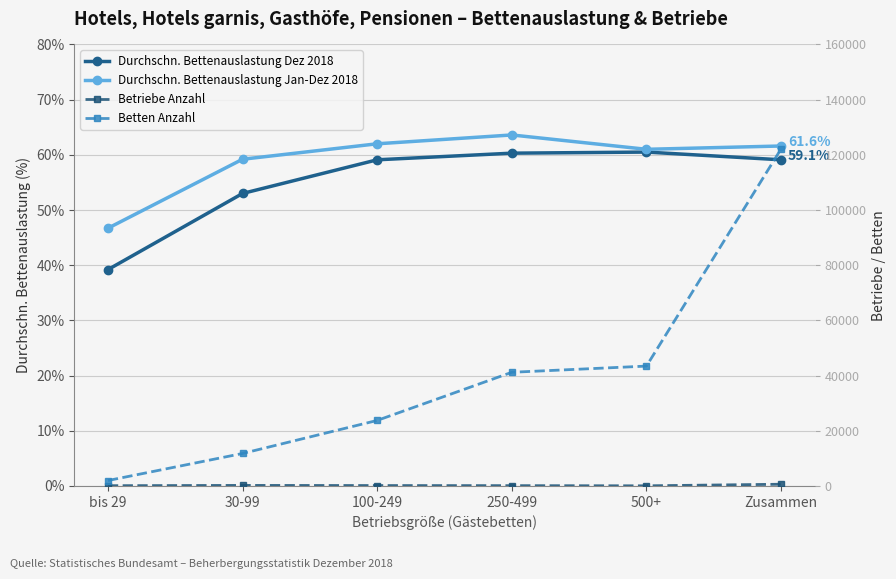

Does the chart display data point markers on the line(s)?

Yes